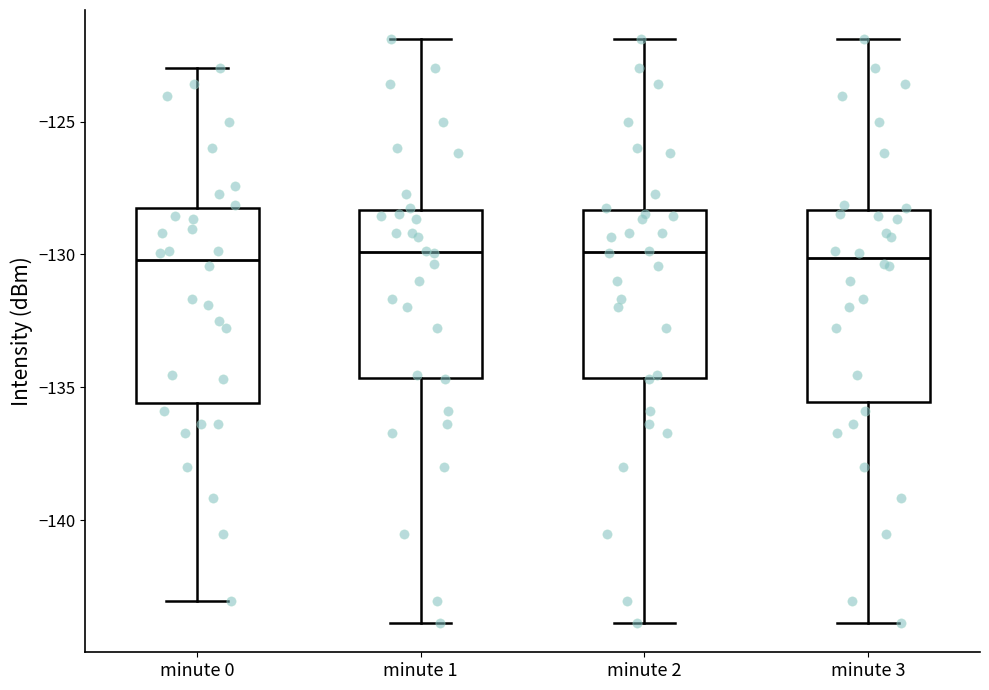

Where does the upper whisker of the box for minute 3 end on the y-axis? The values are not printed on the chart, so give them approximately, as read against the axis.

-122.0